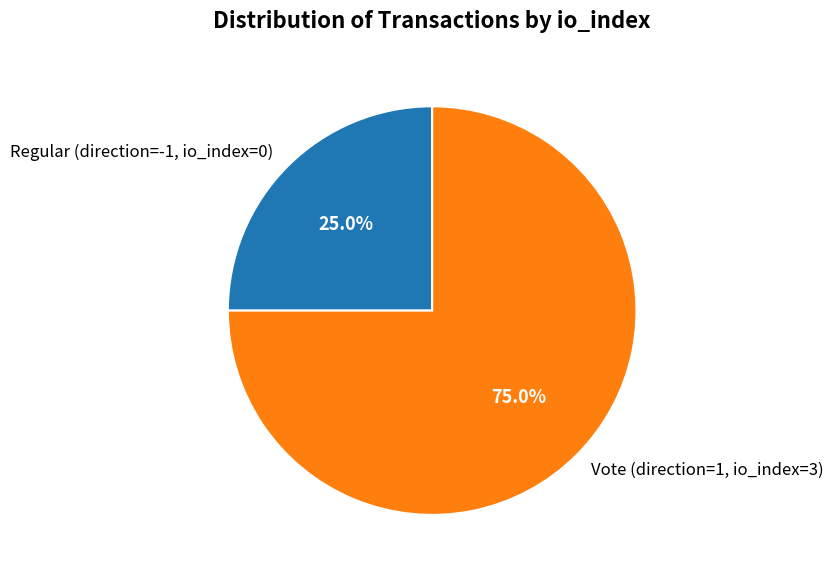

Combined, what portion of the pie is Vote (direction=1, io_index=3) and Regular (direction=-1, io_index=0)?

100.0%